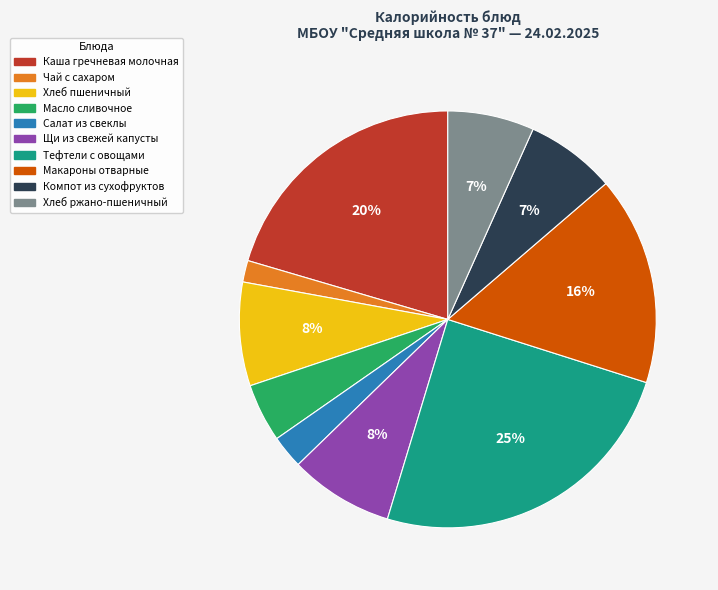

To the nearest percent, what is the difference between the largest and smallest slice percentages?

23%